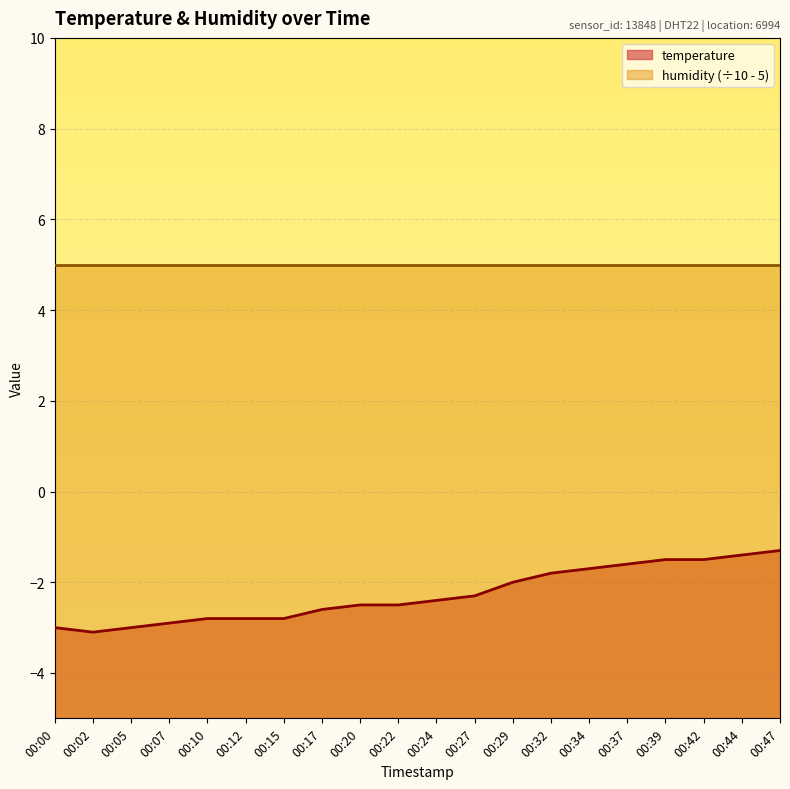

What is the difference between the maximum and second lowest values?

1.7